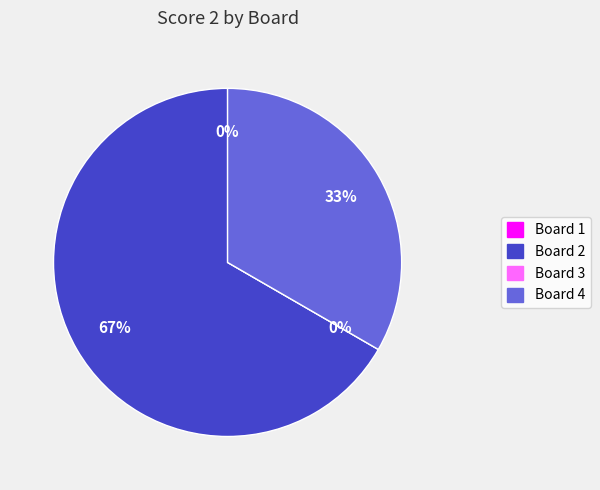

Rank the categories by value from lowest to highest.

Board 1, Board 3, Board 4, Board 2